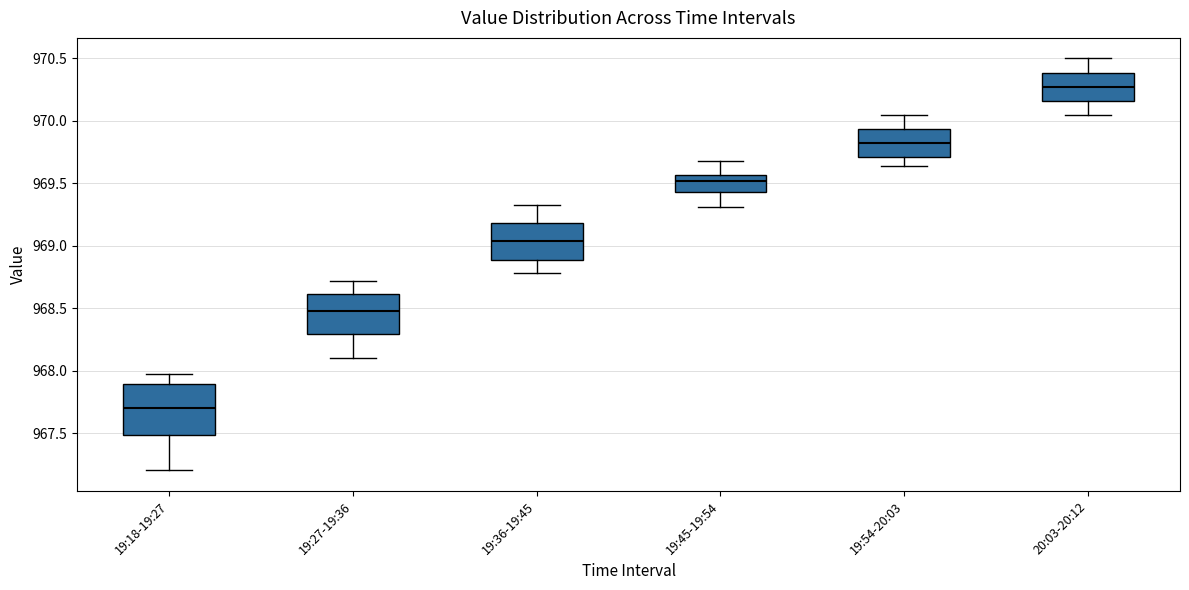

Which box's median line is the highest?

20:03-20:12